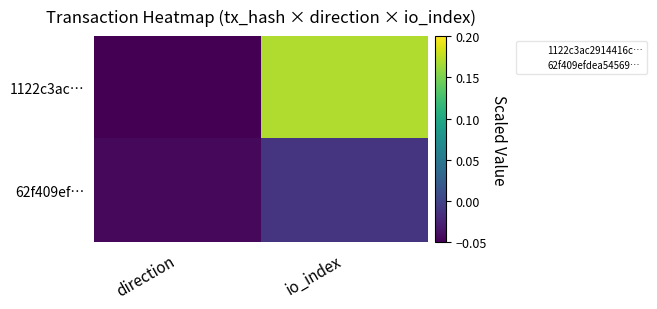

How many categories are shown in the chart?

2